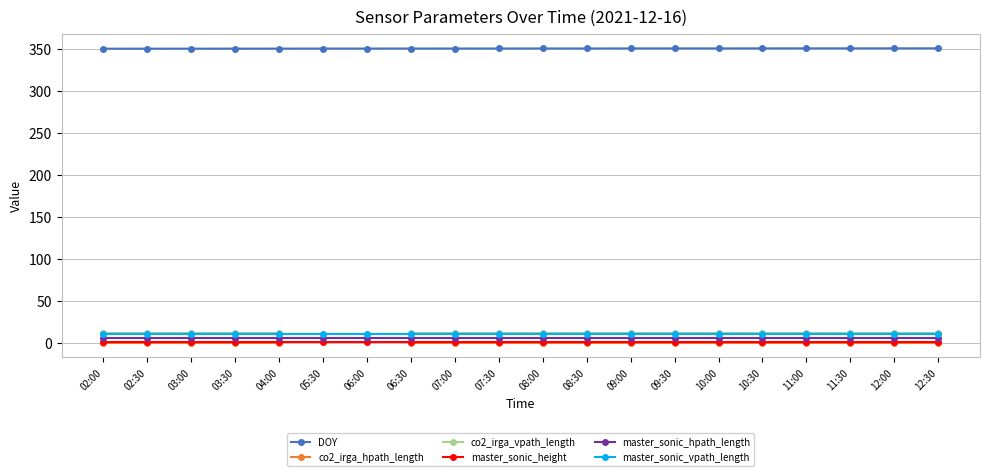

Rank the series at 08:30 from lowest to highest value.

co2_irga_hpath_length, master_sonic_height, master_sonic_hpath_length, master_sonic_vpath_length, co2_irga_vpath_length, DOY